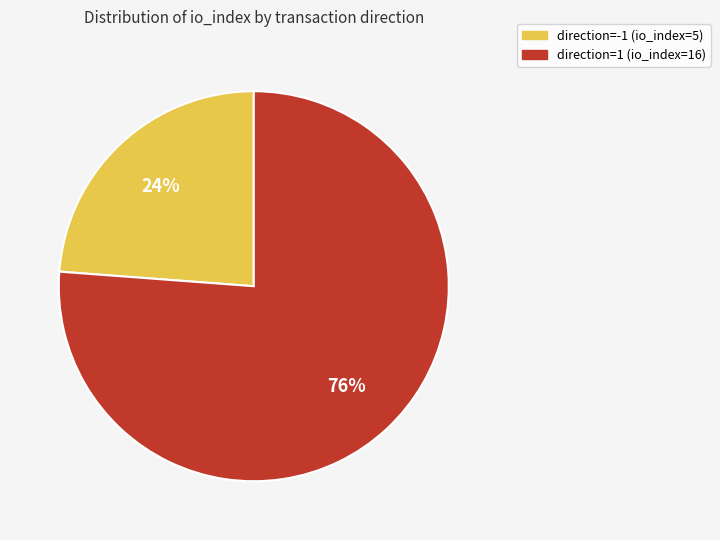

How many segments does this pie chart have?

2